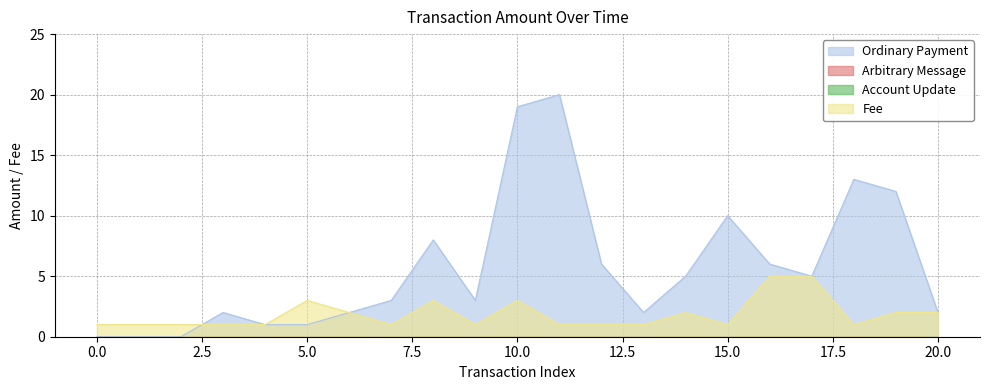

True or false: Ordinary Payment has more than 2 points higher than both neighbors.

True